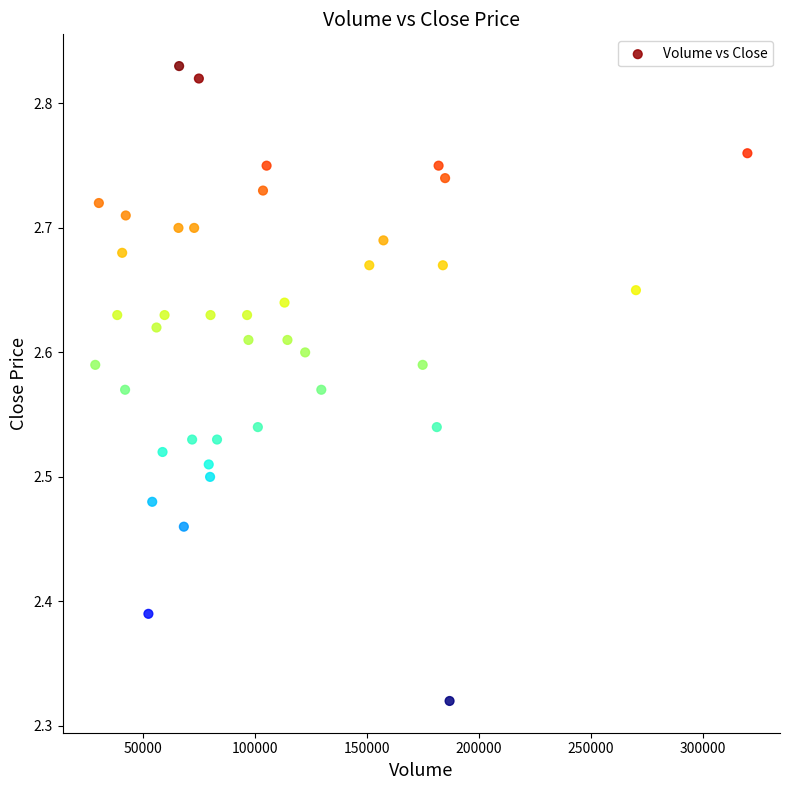

What is the range of X values (max minus min)?

290800.0